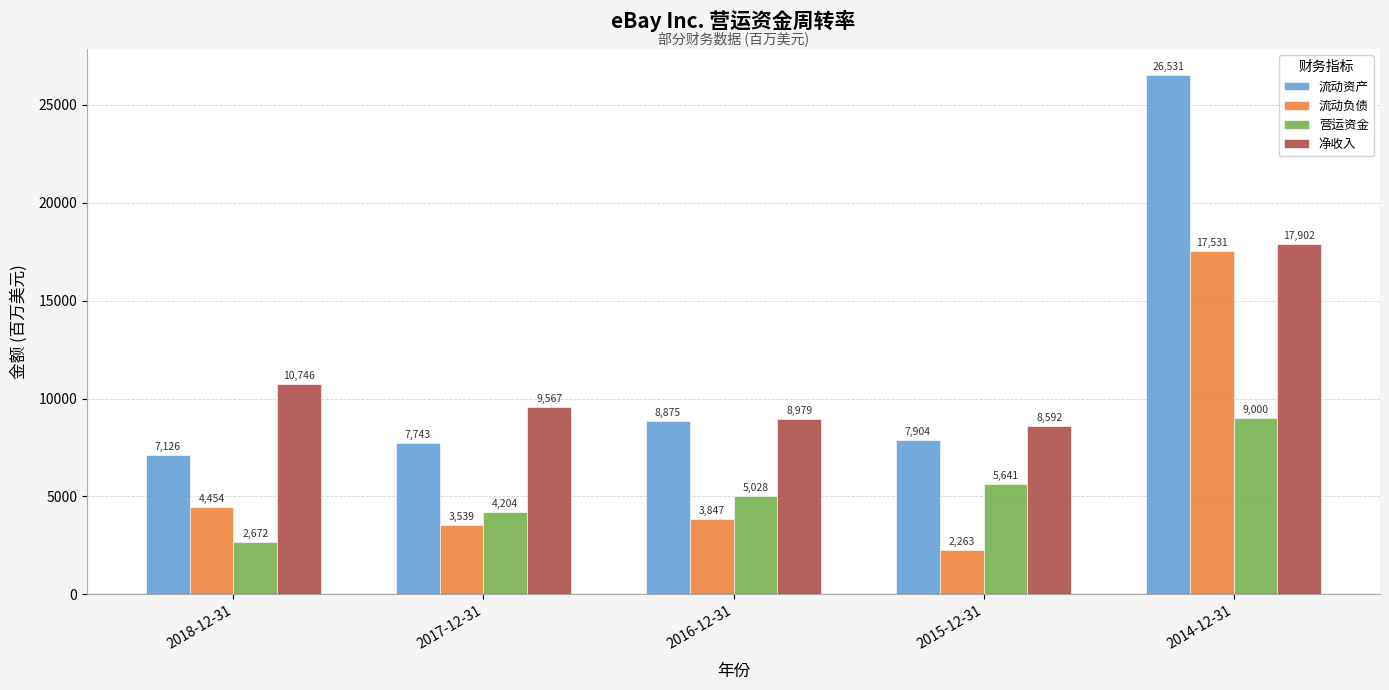

What is the difference between the maximum and minimum values in the 净收入 series?

9310